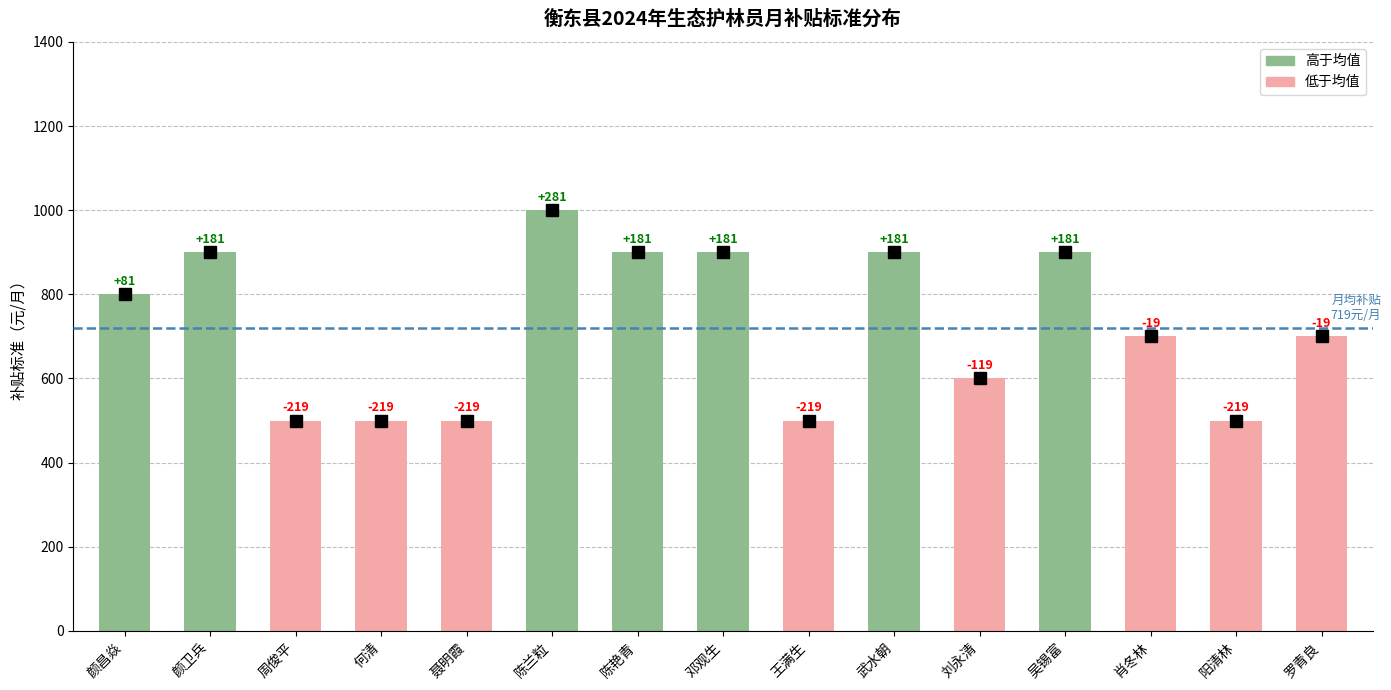

Rank the categories by value from lowest to highest.

周俊平, 何清, 聂明霞, 王满生, 阳清林, 刘永清, 肖冬林, 罗青良, 颜昌焱, 颜卫兵, 陈艳青, 邓观生, 武水朝, 吴锡富, 陈兰粒